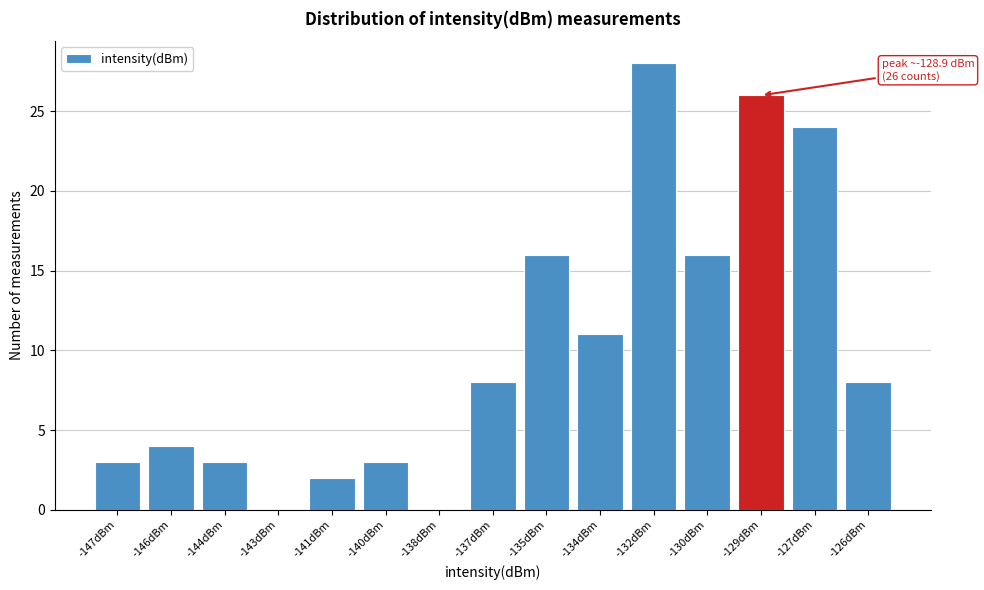

Reading left to right, list all the values displayed in this chart.

-147dBm=3	-146dBm=4	-144dBm=3	-143dBm=0	-141dBm=2	-140dBm=3	-138dBm=0	-137dBm=8	-135dBm=16	-134dBm=11	-132dBm=28	-130dBm=16	-129dBm=26	-127dBm=24	-126dBm=8